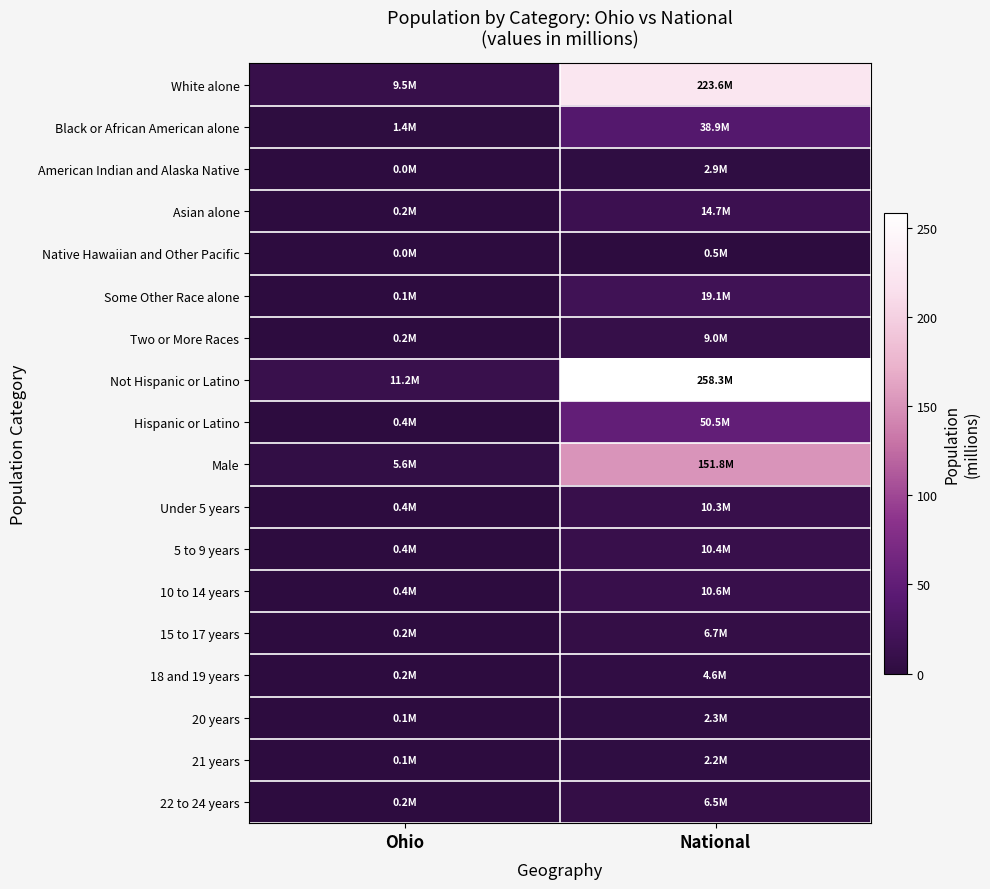

Which has a higher value, Ohio or National?

National